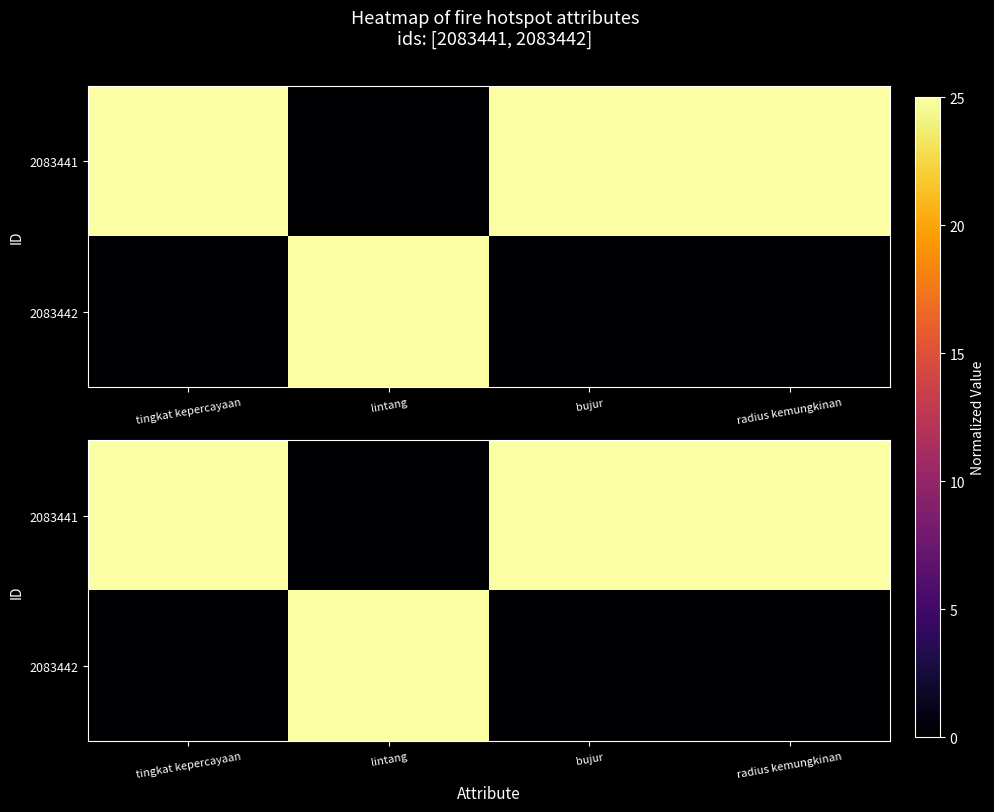

Which label corresponds to the smallest value in the chart?

lintang